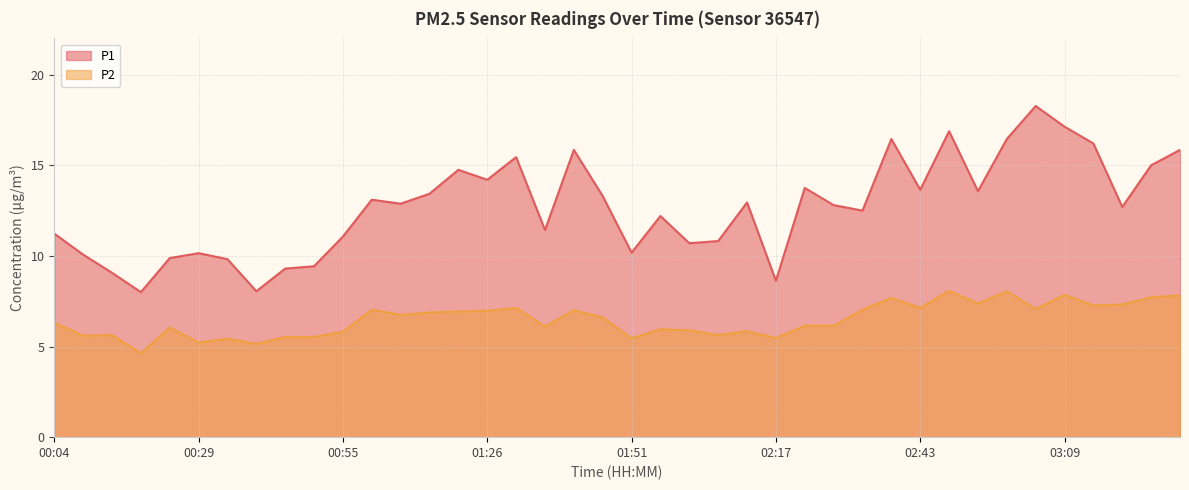

In P2, how many points are lower than both neighbors (excluding endpoints)?

13